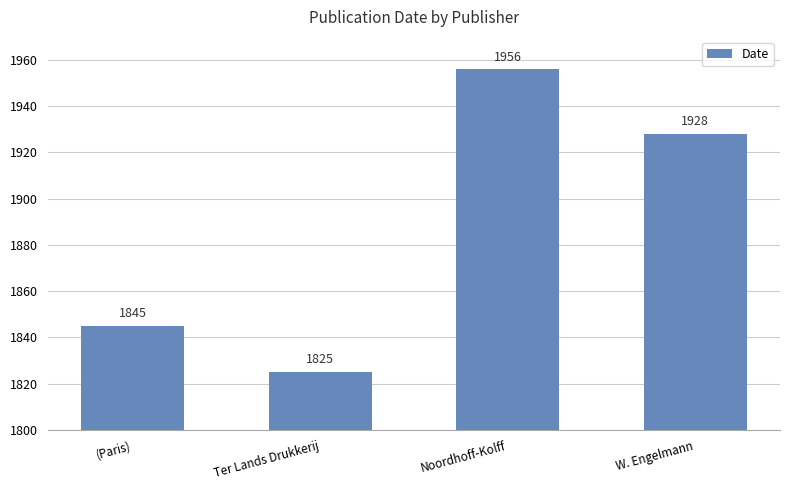

Does the chart contain stacked bars?

No